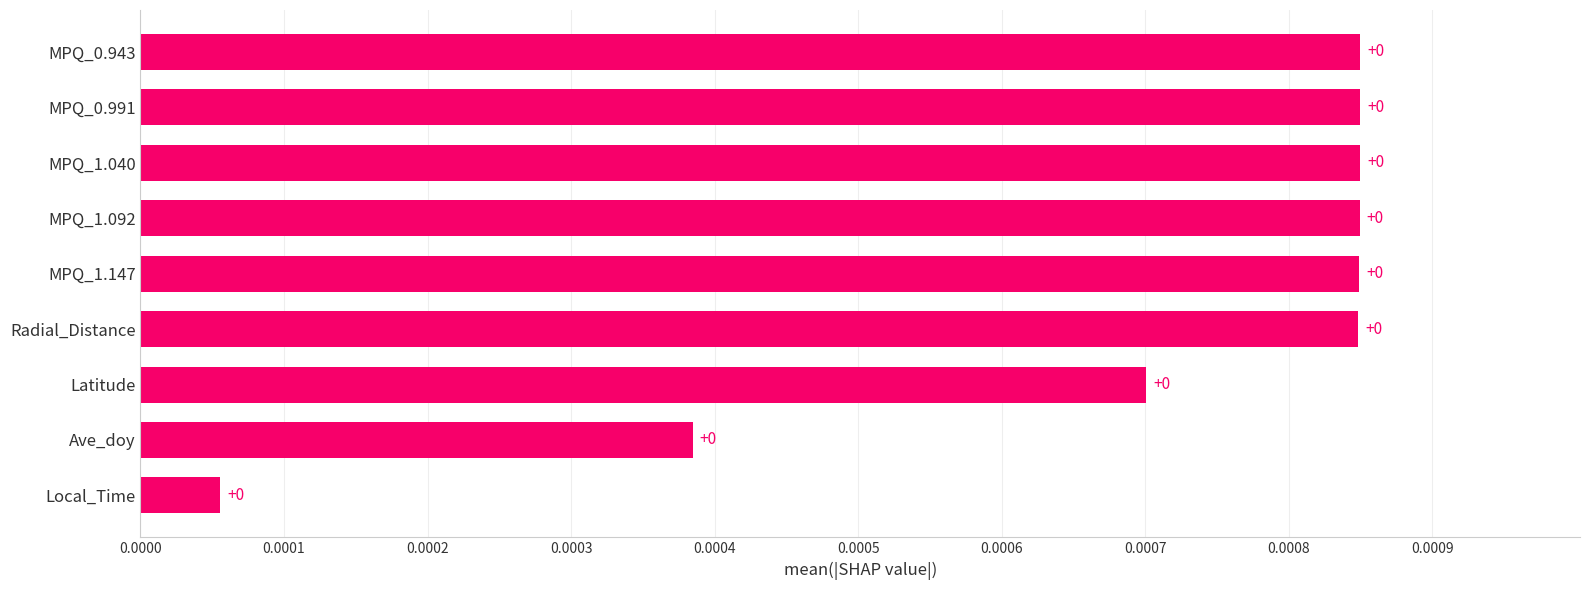

The value at MPQ_0.991 is 0.0. True or false?

True